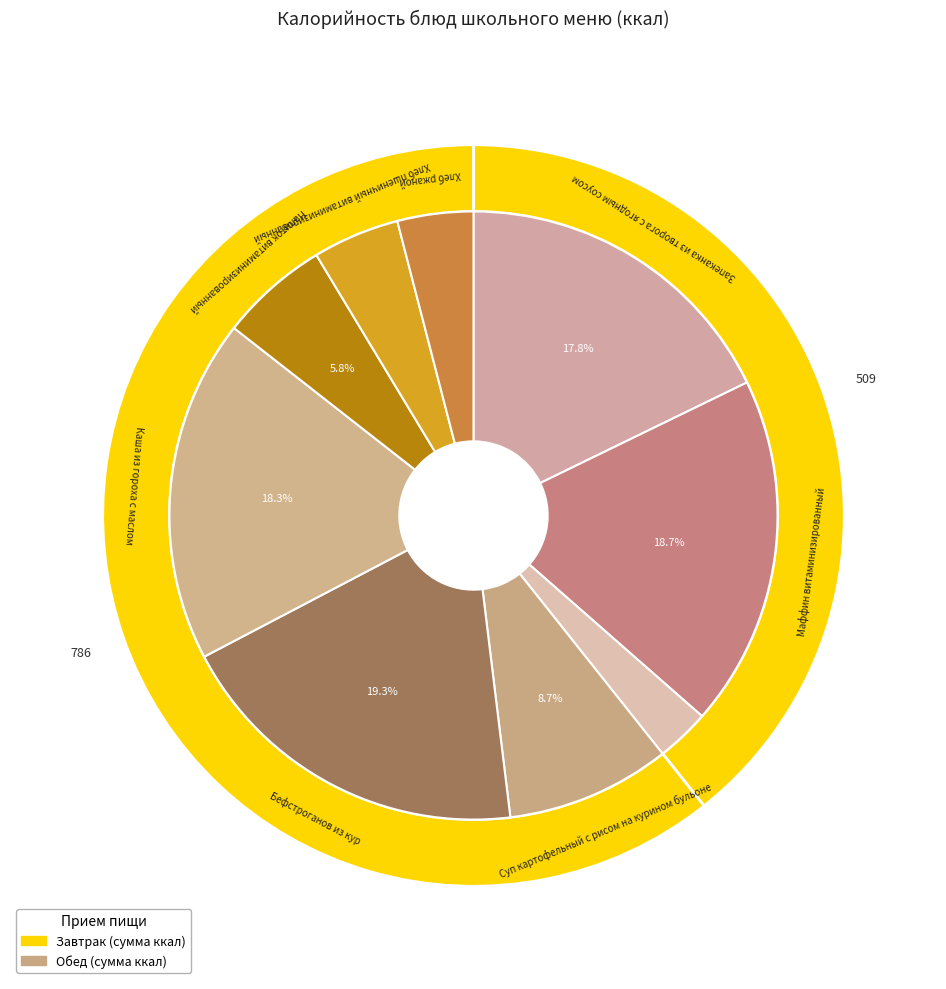

How many slices are in this pie chart?

9